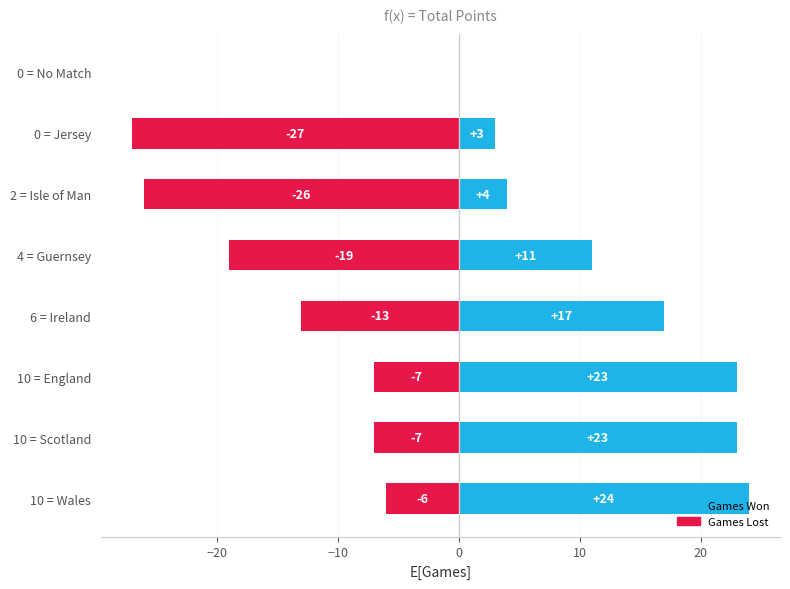

Which has a higher value, 6 = Ireland or 10 = England?

10 = England